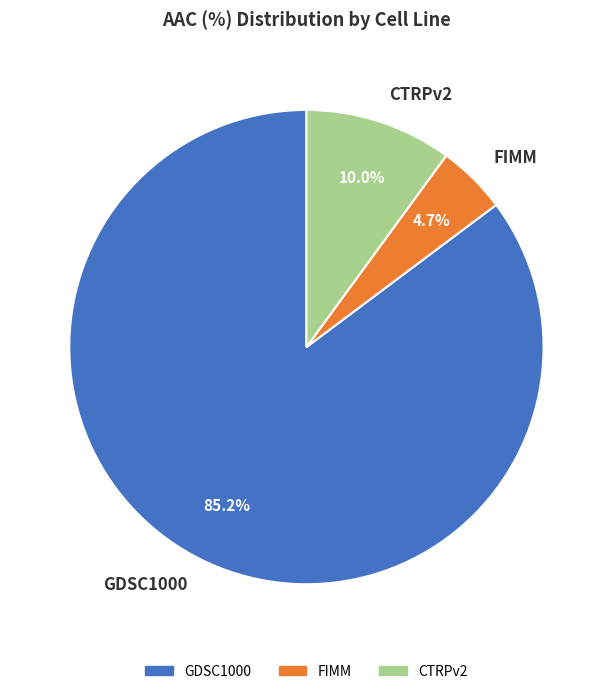

How many slices are in this pie chart?

3